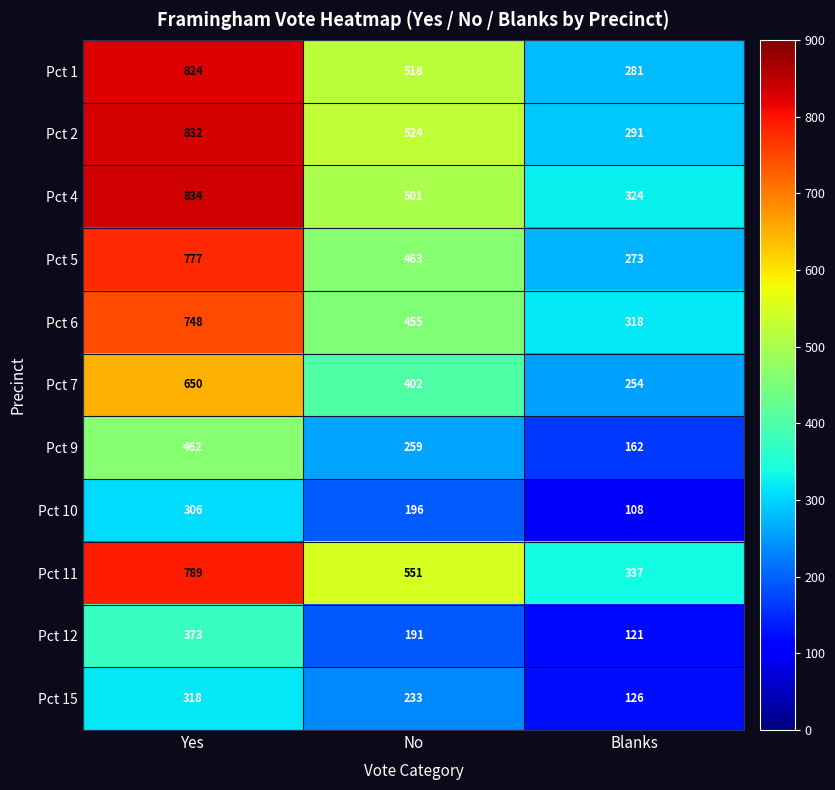

What is the total value across all series at Blanks?

2595